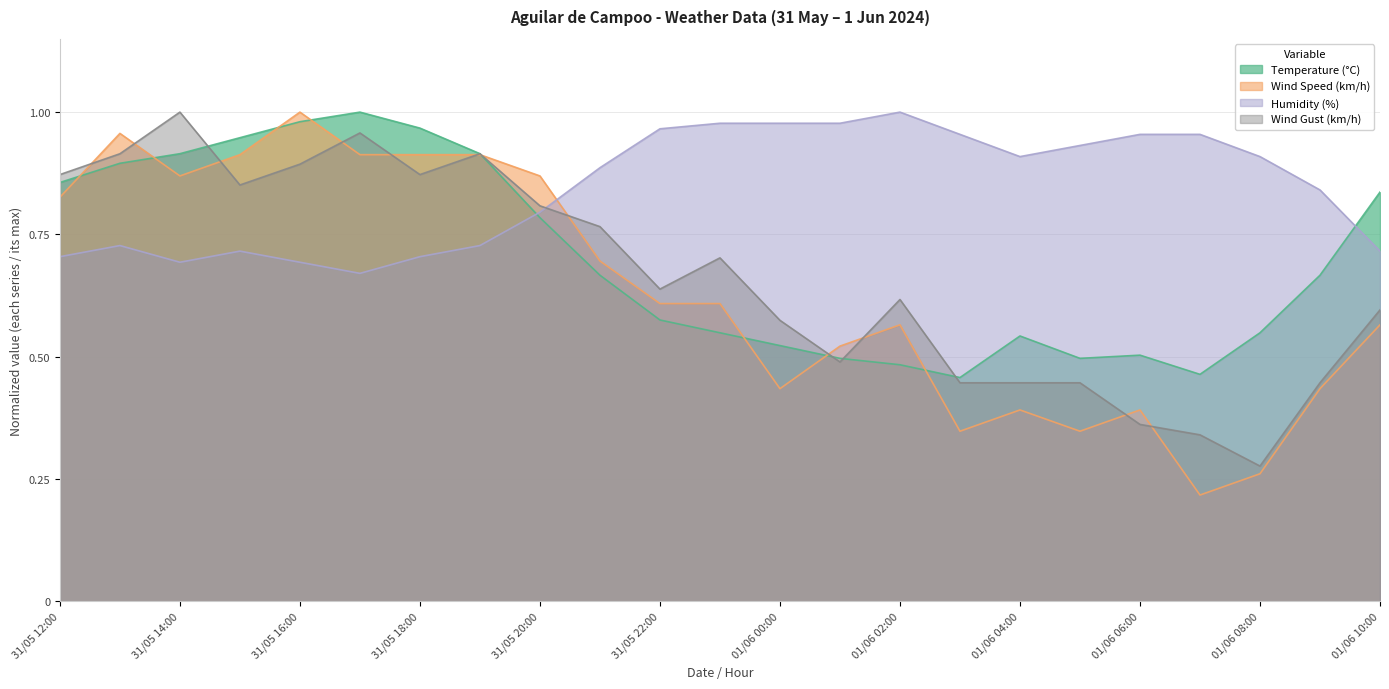

What is the maximum value shown in the chart?

1.0